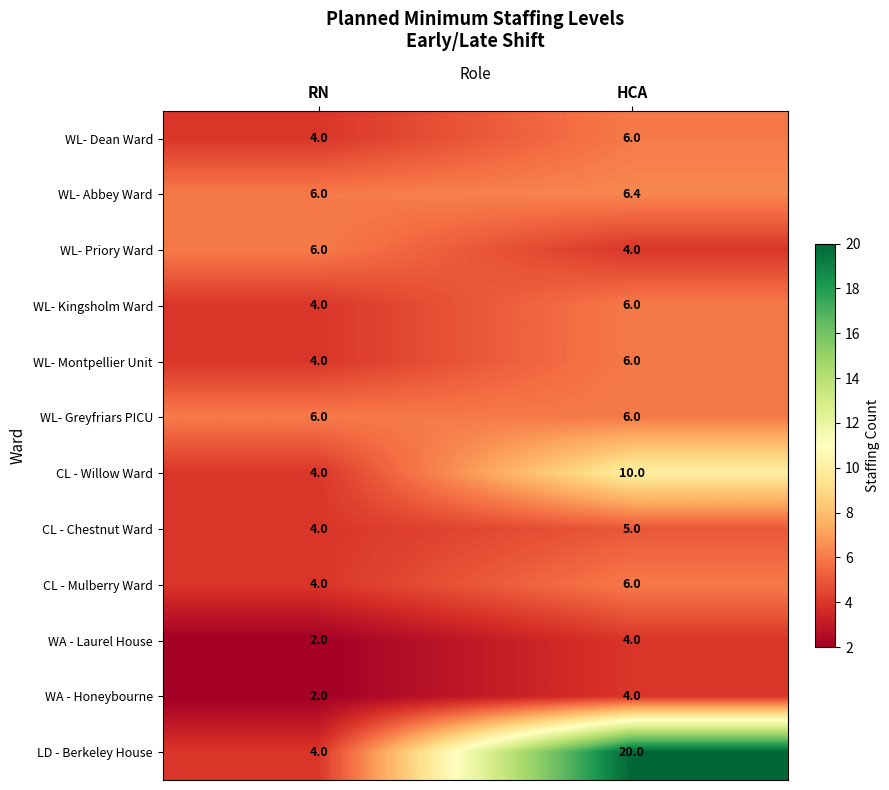

What is the smallest value displayed?

2.0